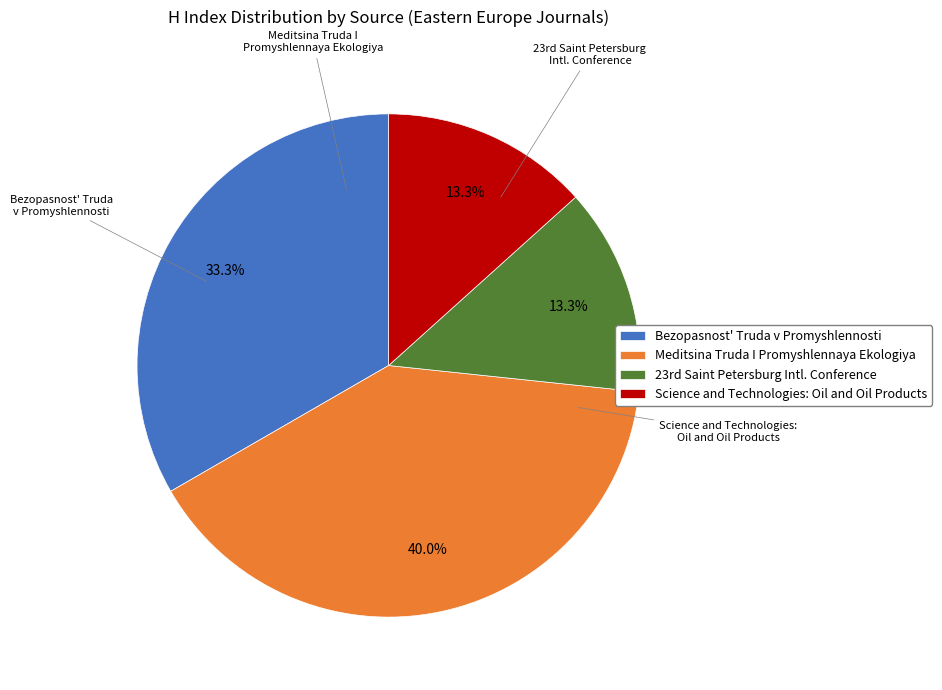

What is the ratio of the value at Meditsina Truda I Promyshlennaya Ekologiya to the value at Science and Technologies: Oil and Oil Products?

3.0